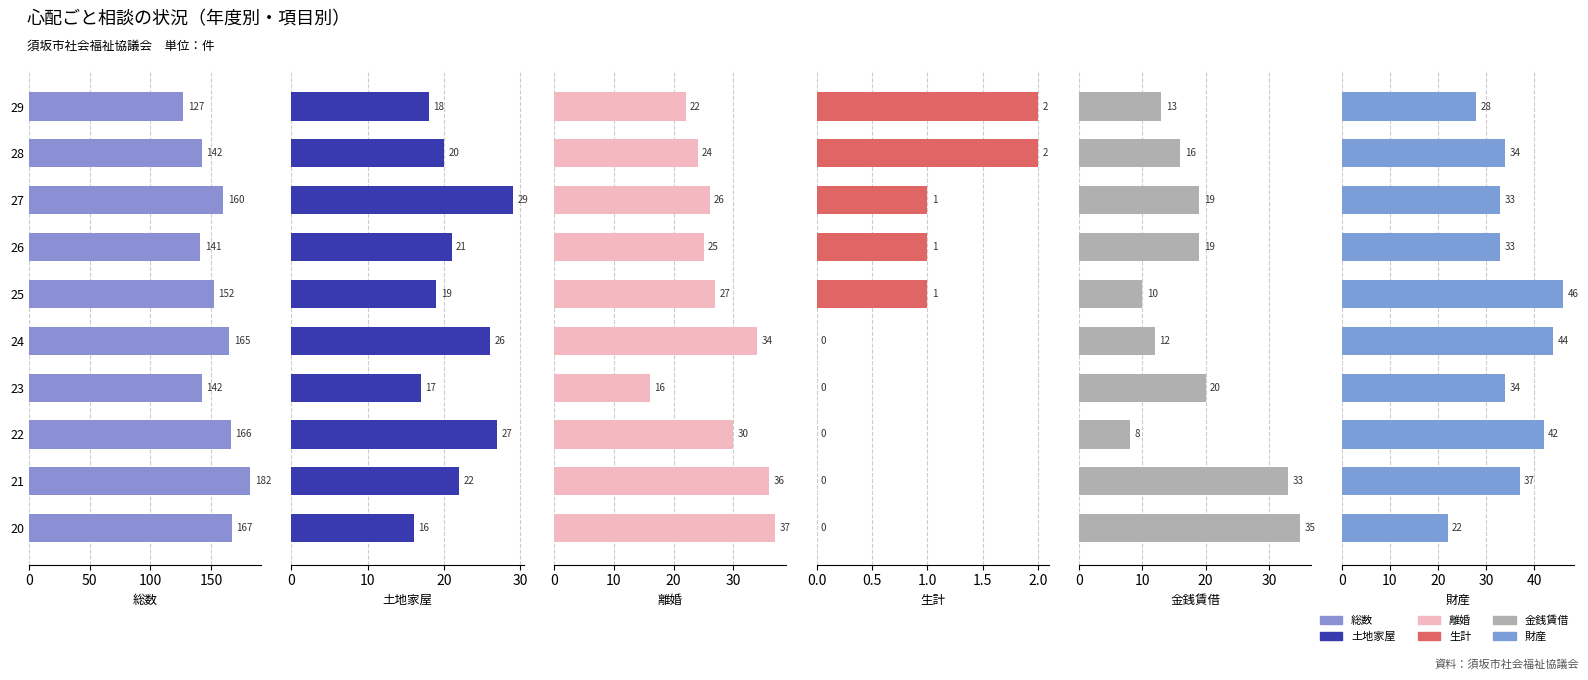

What is the value of the 総数 bar at the 3rd from the left?

166